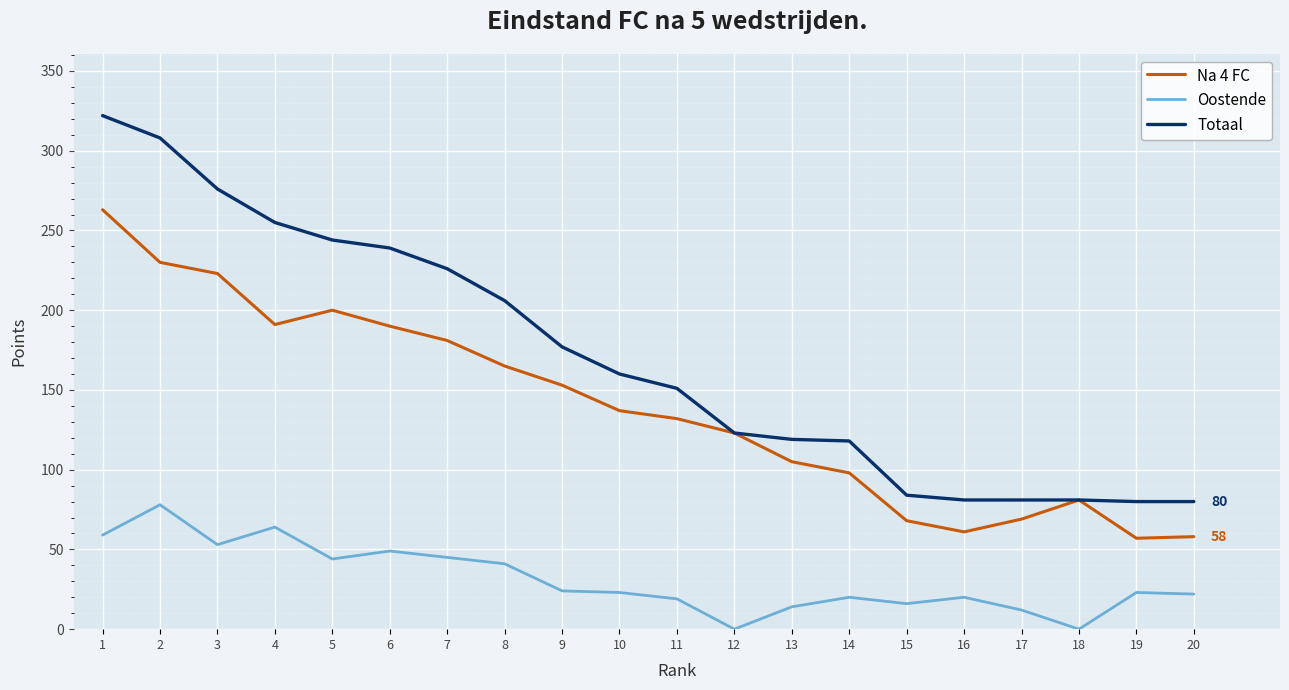

The value of Na 4 FC at 17 is 19. True or false?

False